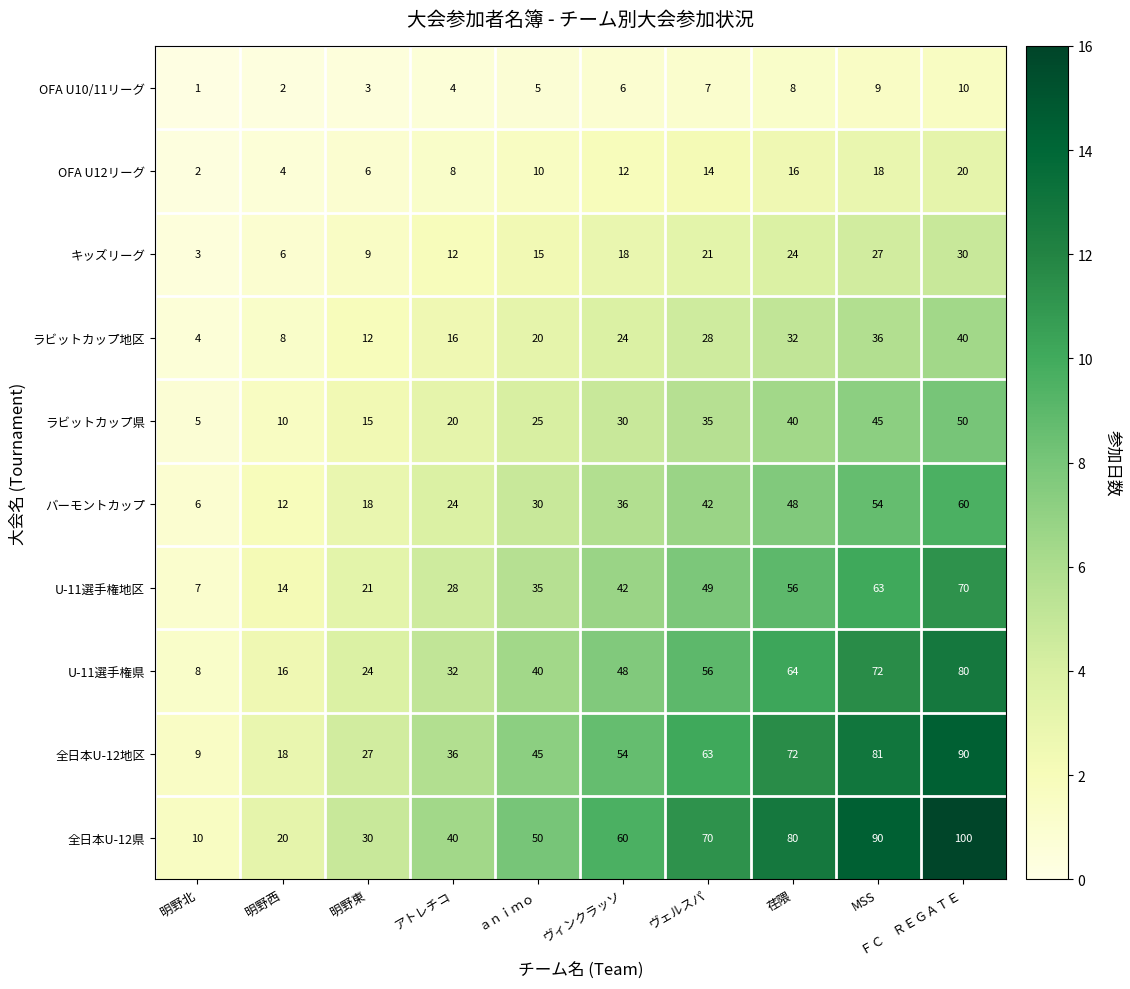

Count the ラビットカップ県 values in the range 15 to 40.

6